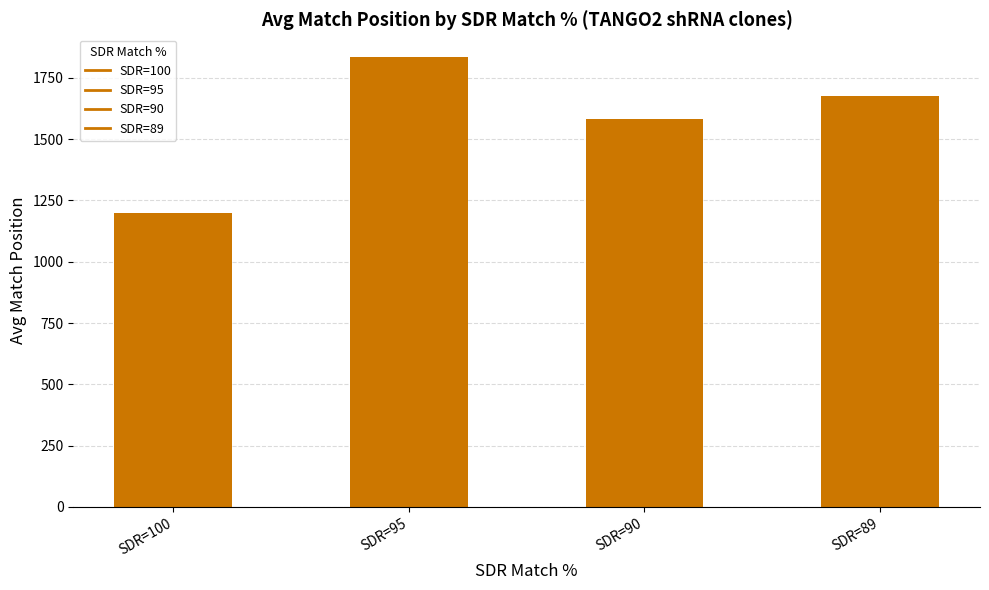

What is the value of the 1st bar from the left?

1200.7